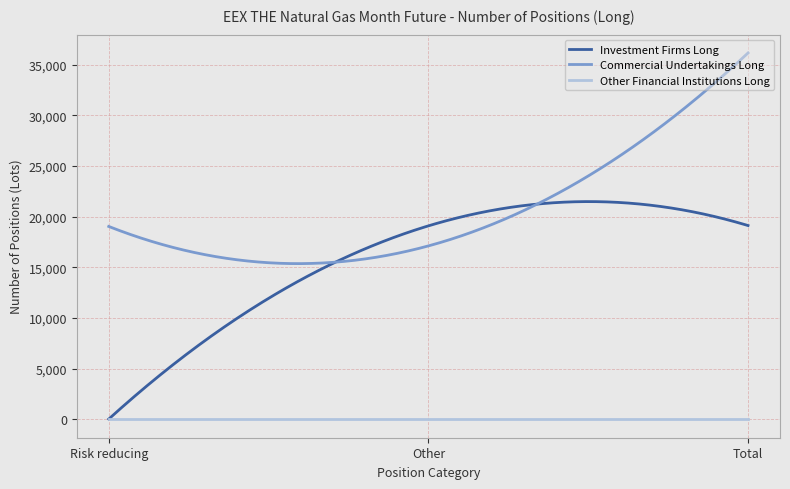

What are all the series names shown in the legend?

Investment Firms Long, Commercial Undertakings Long, Other Financial Institutions Long